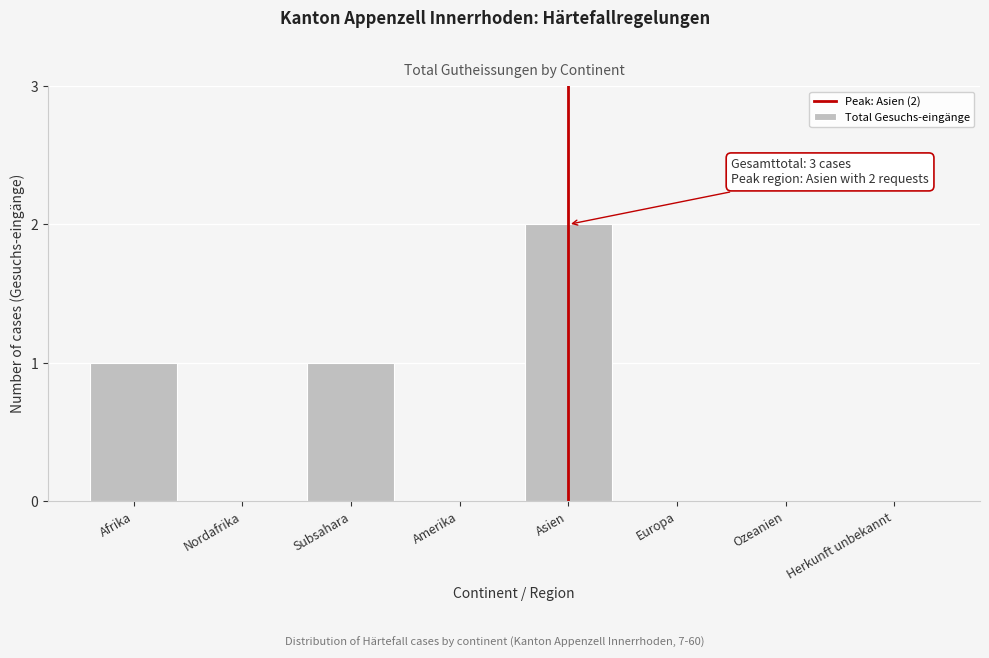

Reading left to right, list all the values displayed in this chart.

Afrika=1	Nordafrika=0	Subsahara=1	Amerika=0	Asien=2	Europa=0	Ozeanien=0	Herkunft unbekannt=0